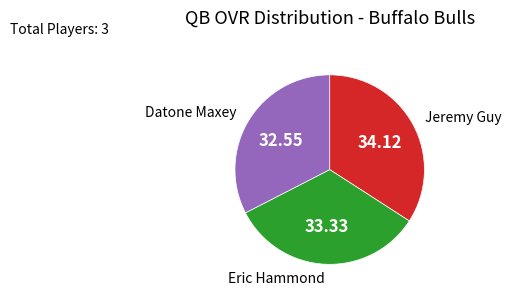

Which has a higher value, Eric Hammond or Jeremy Guy?

Jeremy Guy